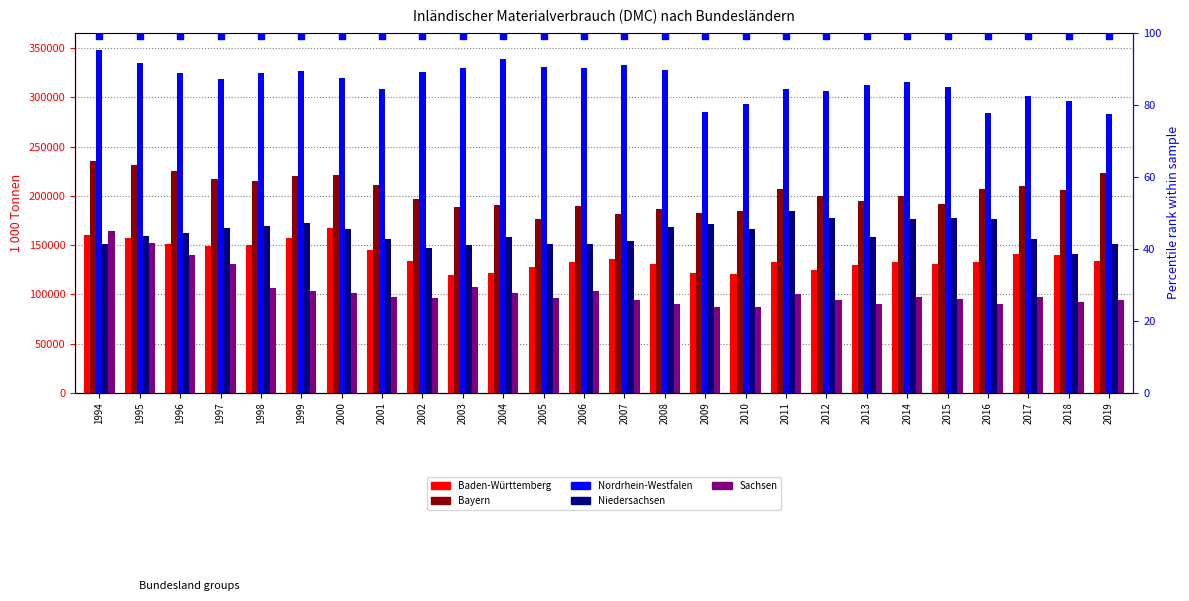

What are all the series names shown in the legend?

Baden-Württemberg, Bayern, Nordrhein-Westfalen, Niedersachsen, Sachsen